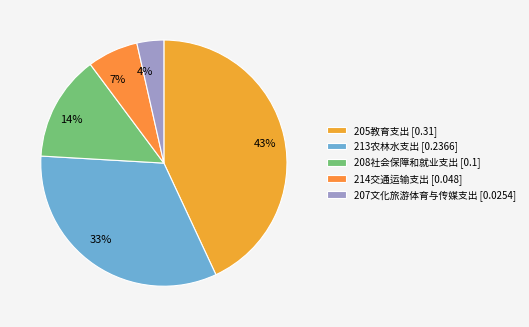

Rank the categories by value from highest to lowest.

205教育支出, 213农林水支出, 208社会保障和就业支出, 214交通运输支出, 207文化旅游体育与传媒支出